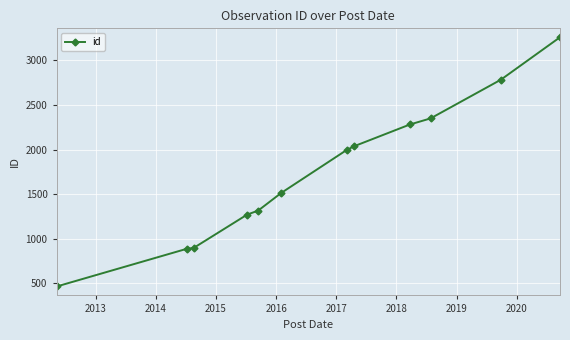

What is the sum of all values?

21048